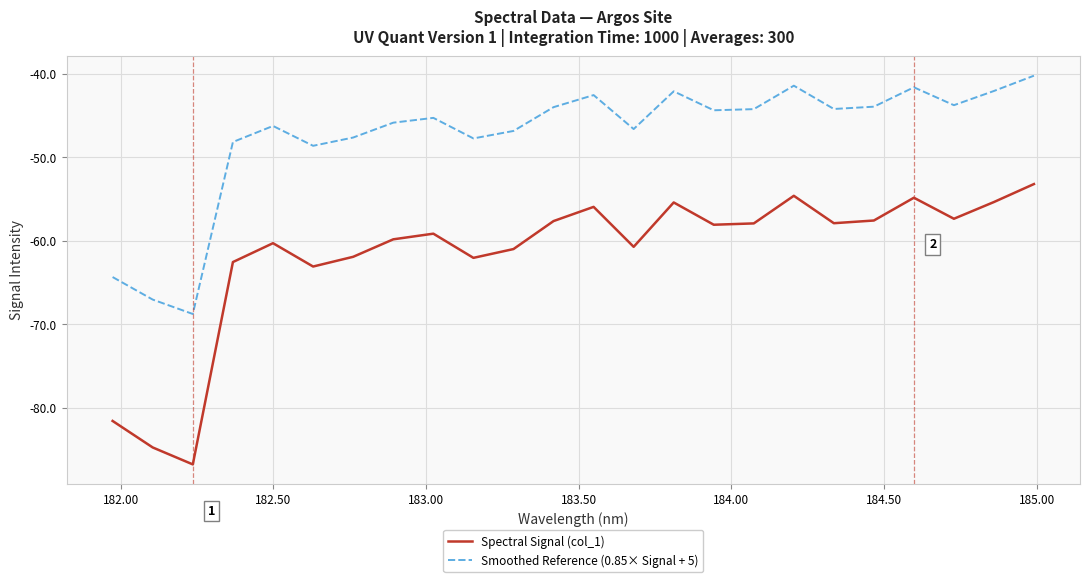

Which series has the largest total across all categories?

Smoothed Reference (0.85× Signal + 5)